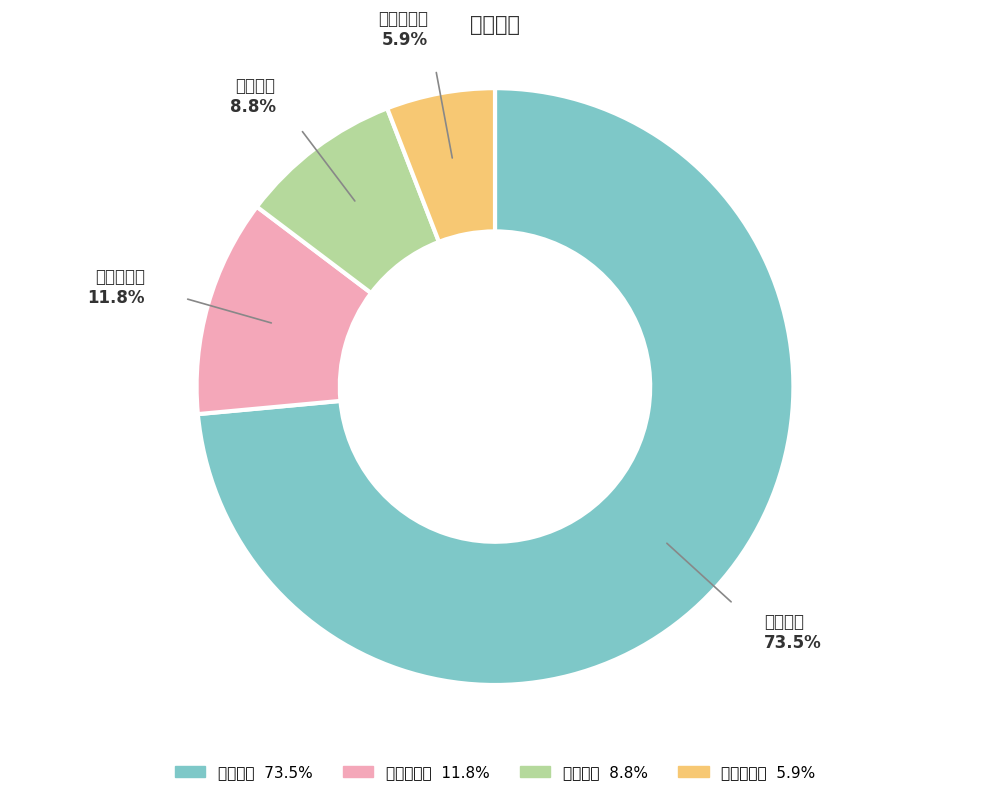

Count the number of slices in the pie.

4